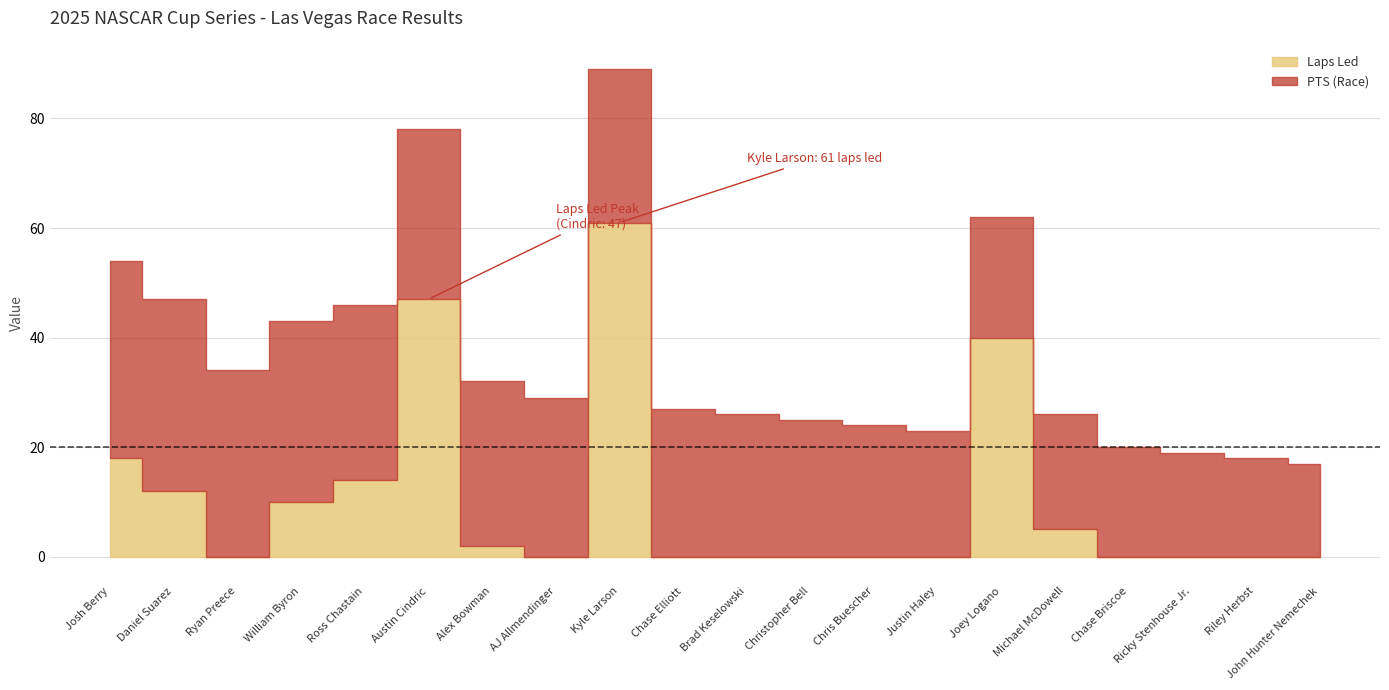

True or false: PTS (Race) has a value of 17 at Brad Keselowski.

False